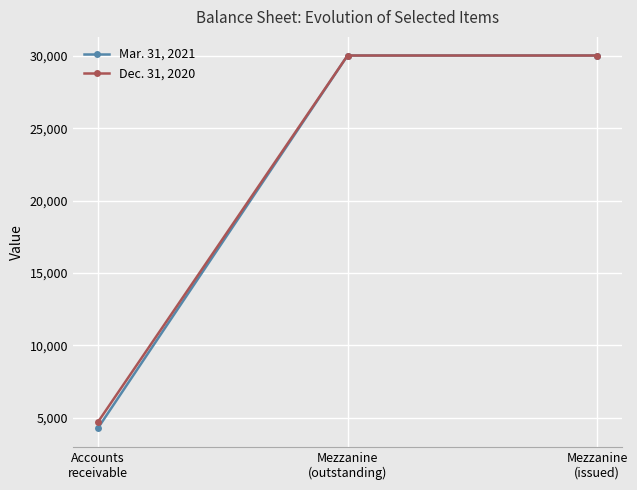

What is the sum of all Dec. 31, 2020 values?

64735